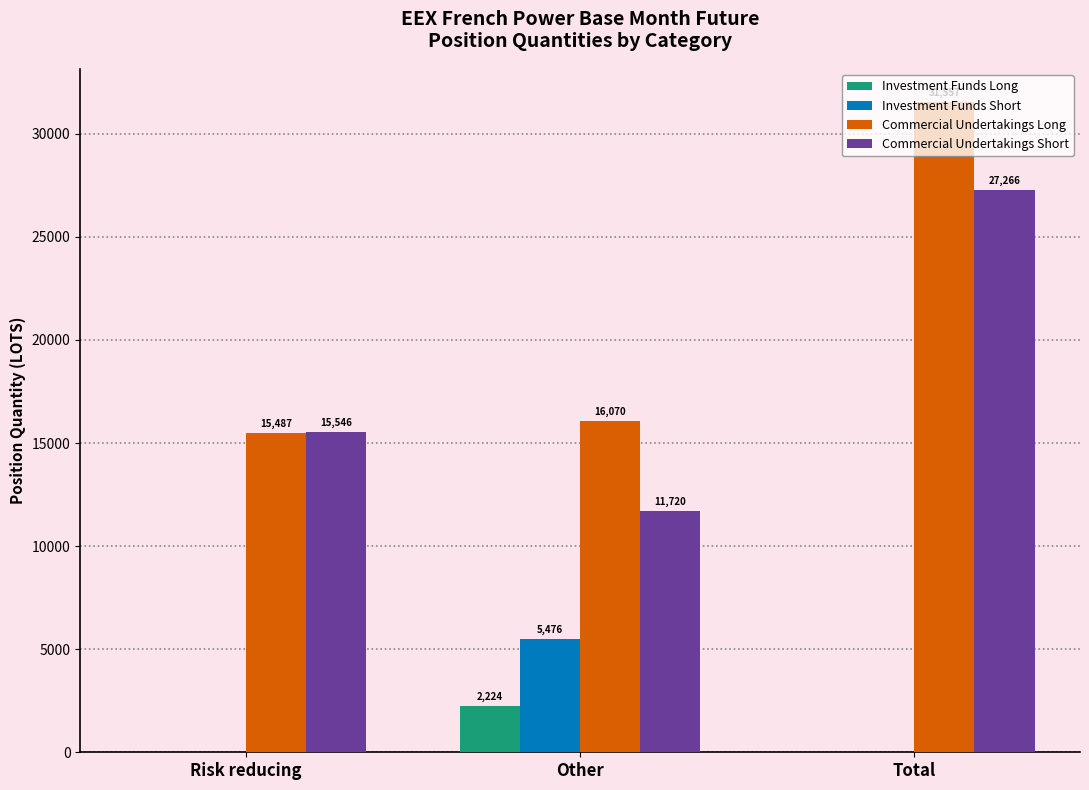

Are the bars grouped side by side (vs. stacked)?

Yes